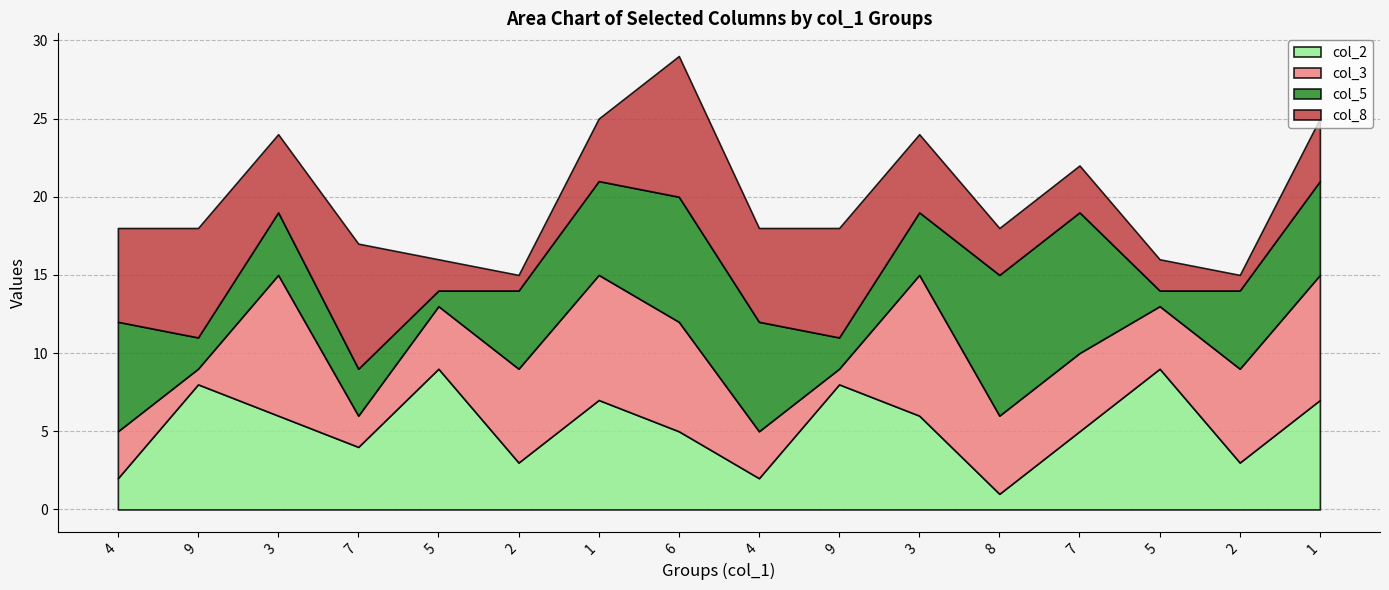

Which series has the largest range (max minus min)?

col_2